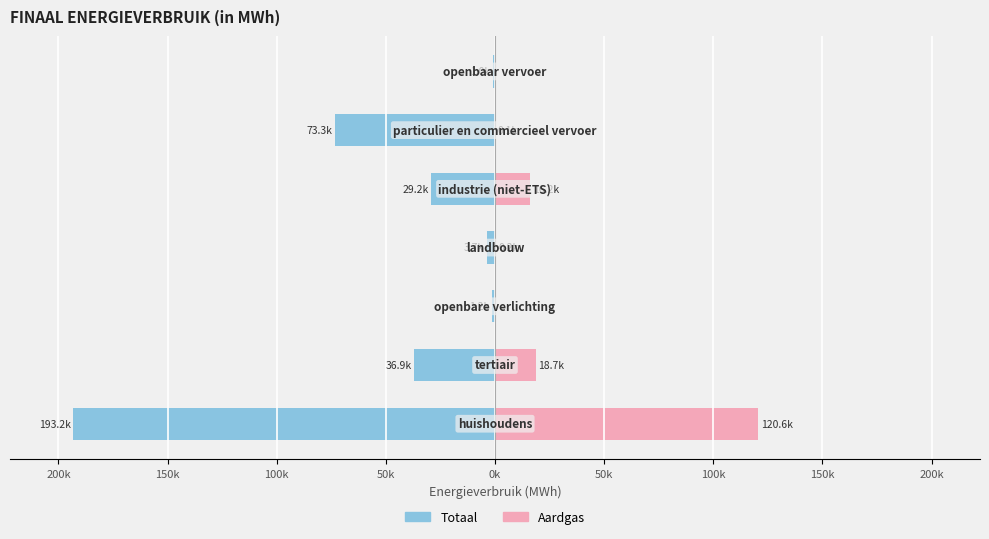

Reading left to right, what are all the values shown in this chart?

Totaal: 250k=-193176.2	200k=-36890.3	150k=-1185.5	100k=-3739.4	50k=-29241.6	0k=-73292.2	50k=-984.2
Aardgas: 250k=120621.4	200k=18703.8	150k=0.0	100k=235.3	50k=16179.1	0k=142.5	50k=0.0